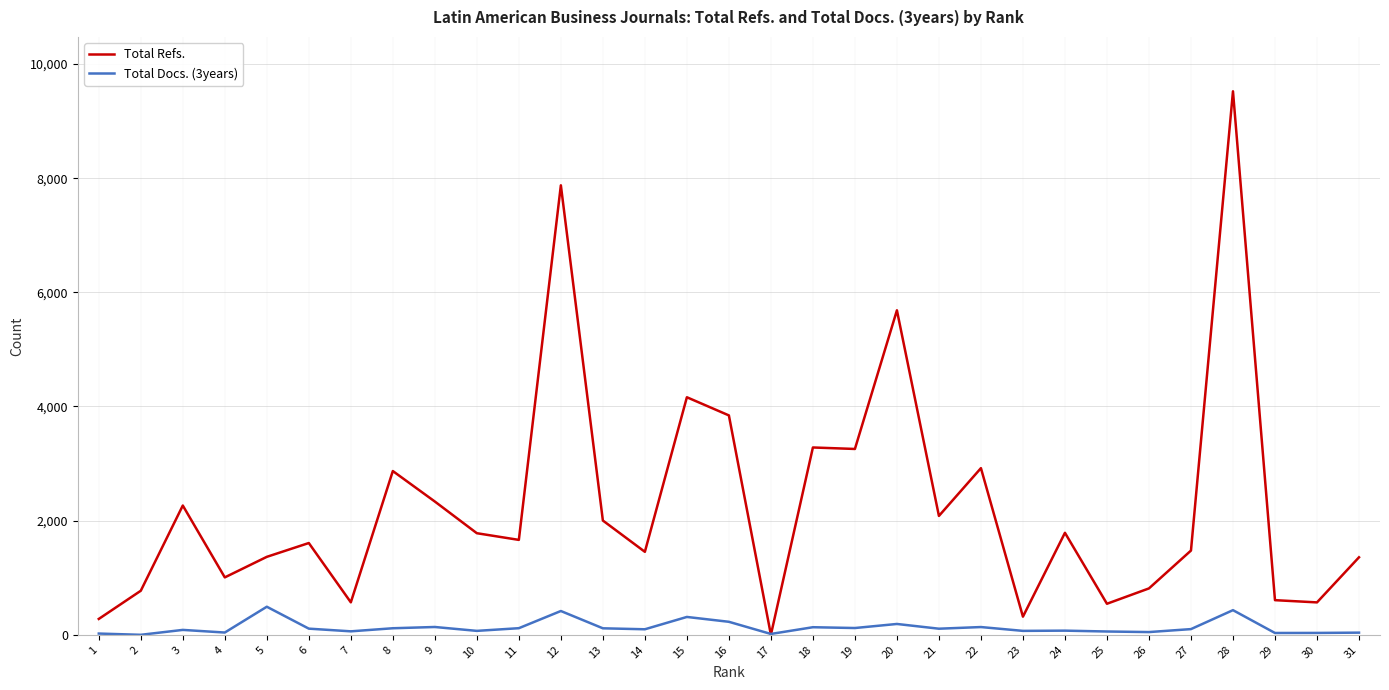

Where do Total Refs. and Total Docs. (3years) first cross each other?

16 and 17